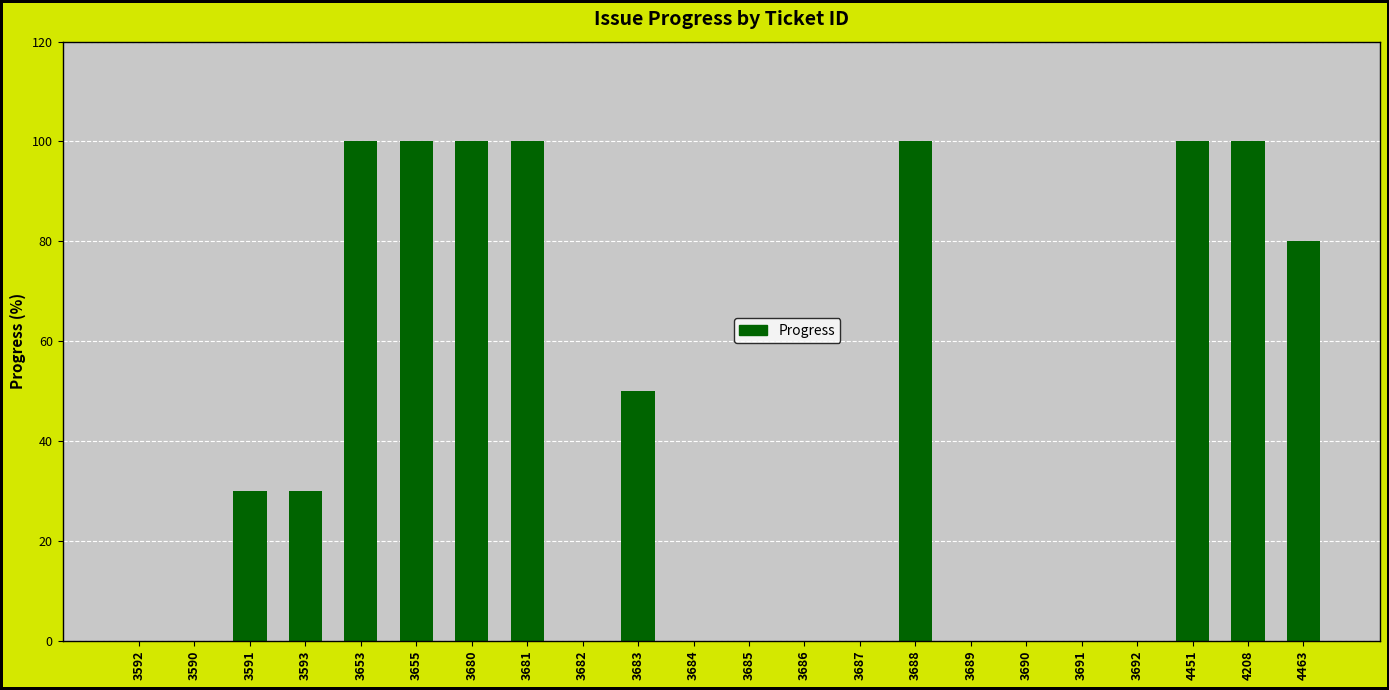

The value at 4451 is 138. True or false?

False